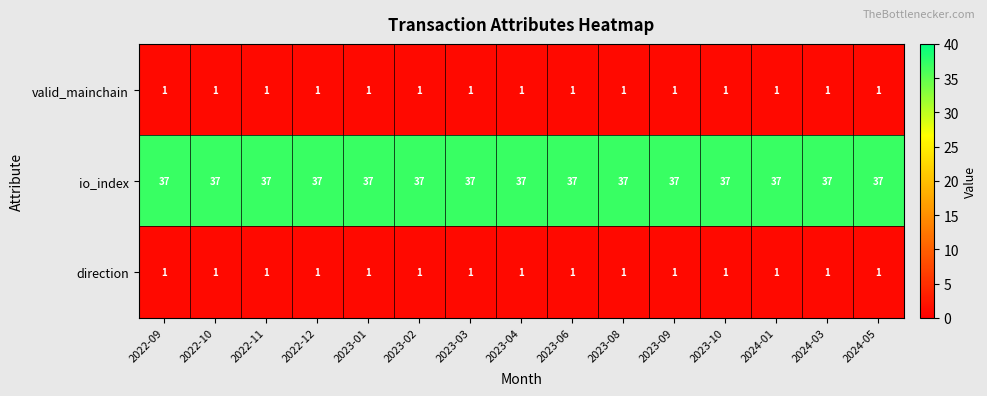

Is it true that io_index equals 37 at 2022-09?

True